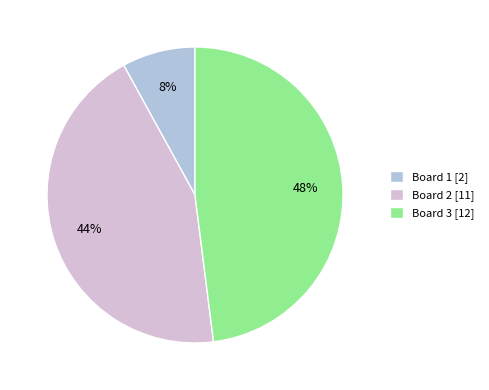

Do Board 2 and Board 3 together represent more than half of the pie?

Yes